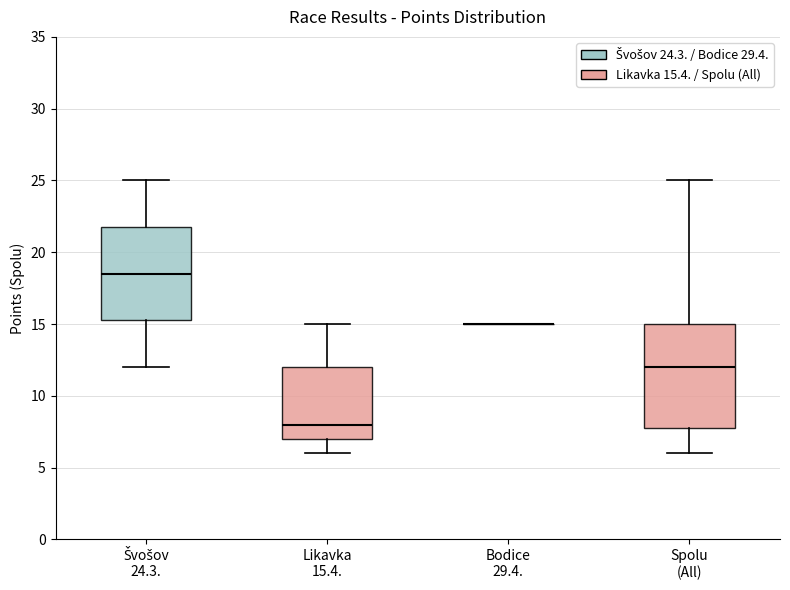

Reading left to right, read every box against the y-axis: the position of its median line, the range the box covers, and the ends of its whiskers. The values are not printed on the chart, so give them approximately, as read against the axis.

Švošov 24.3.: median 18.5, box 15.5 to 22.0, whiskers 12.0 to 25.0
Likavka 15.4.: median 8.0, box 7.0 to 12.0, whiskers 6.0 to 15.0
Bodice 29.4.: box collapsed to a line at 15.0, whiskers 15.0 to 15.0
Spolu (All): median 12.0, box 8.0 to 15.0, whiskers 6.0 to 25.0